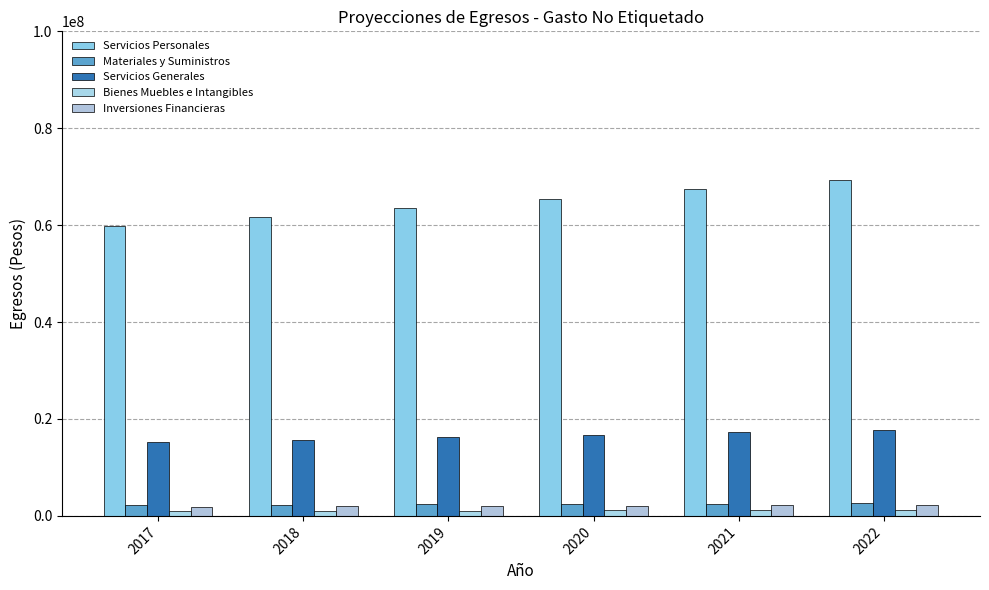

Which category has the highest value in the Servicios Personales series?

2022